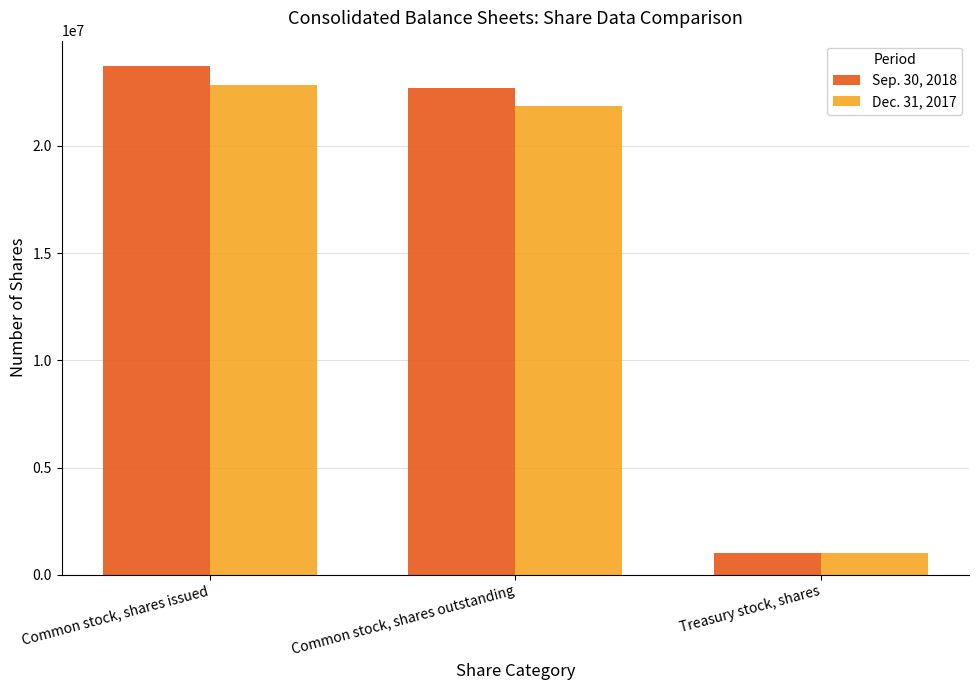

The value of Sep. 30, 2018 at Common stock, shares issued is 14187761. True or false?

False